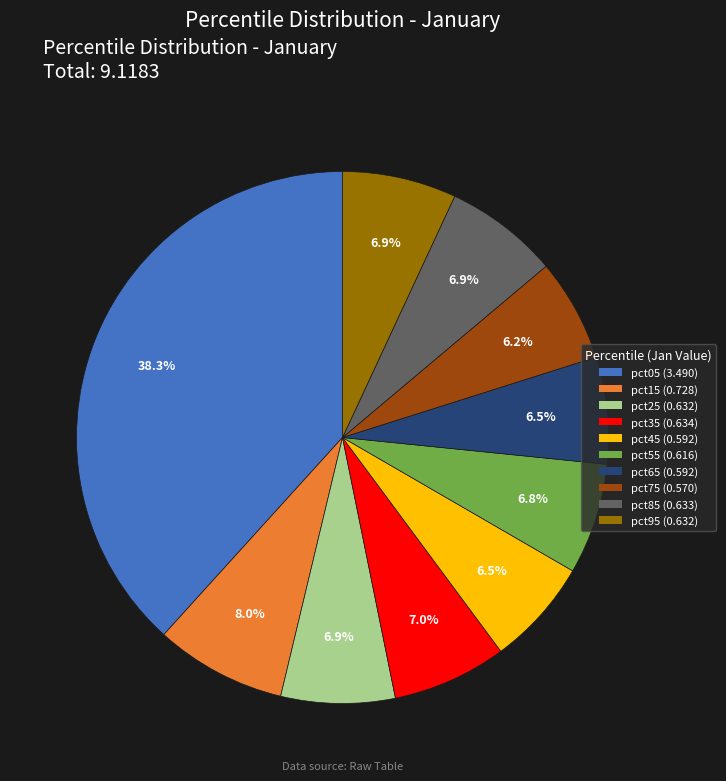

True or false: pct25 accounts for 19% of the total.

False